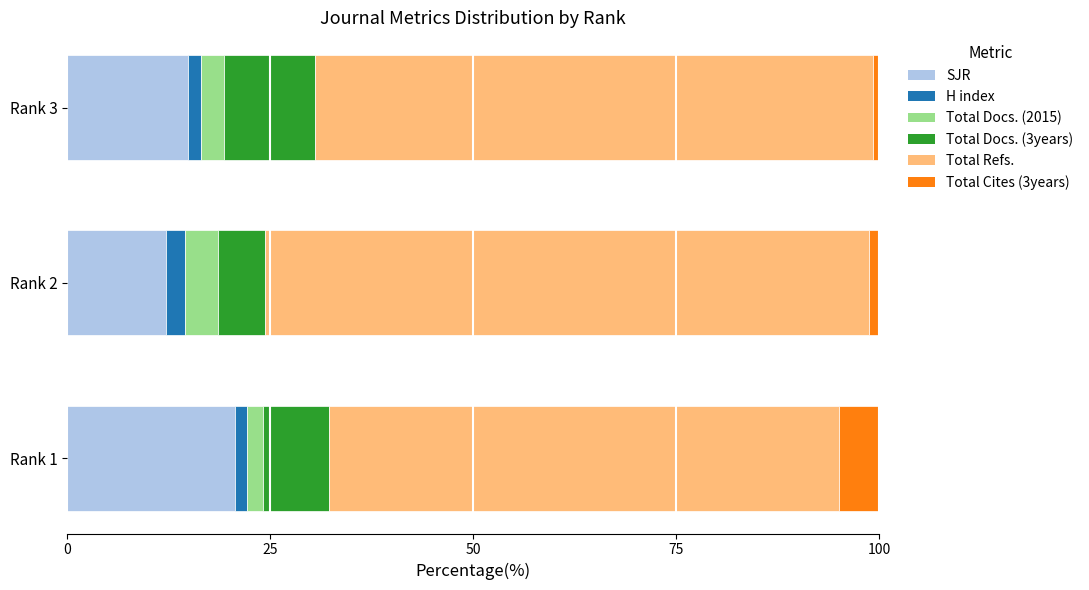

What is the difference between the maximum and minimum values in the SJR series?

8.6